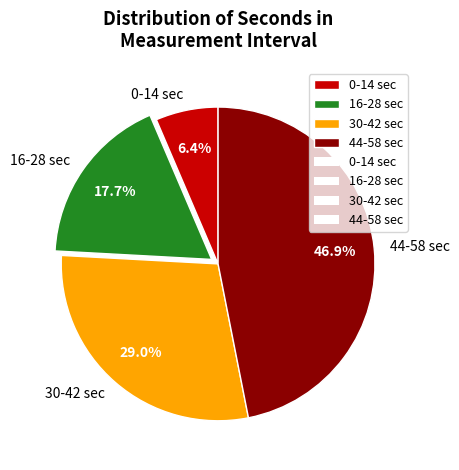

Count the number of slices in the pie.

4